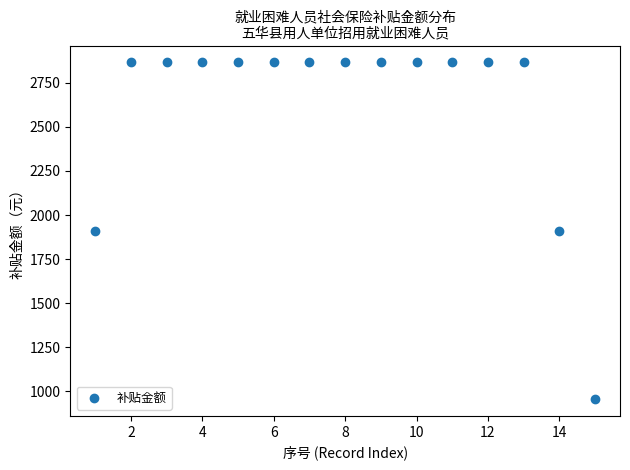

What is the range of X values (max minus min)?

14.0